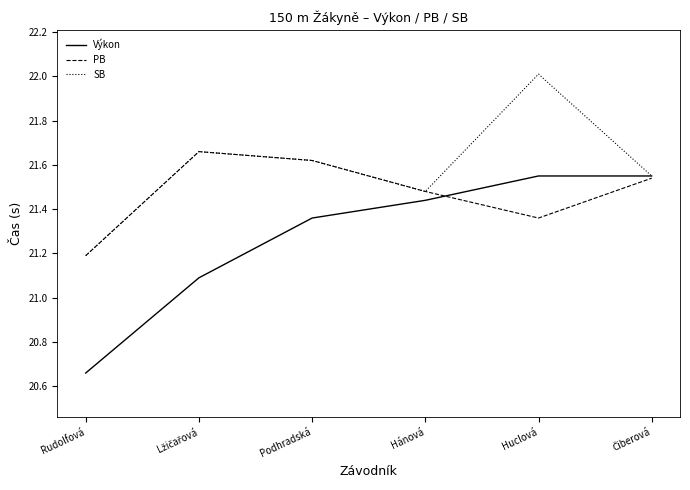

Does the chart have visible grid lines?

No